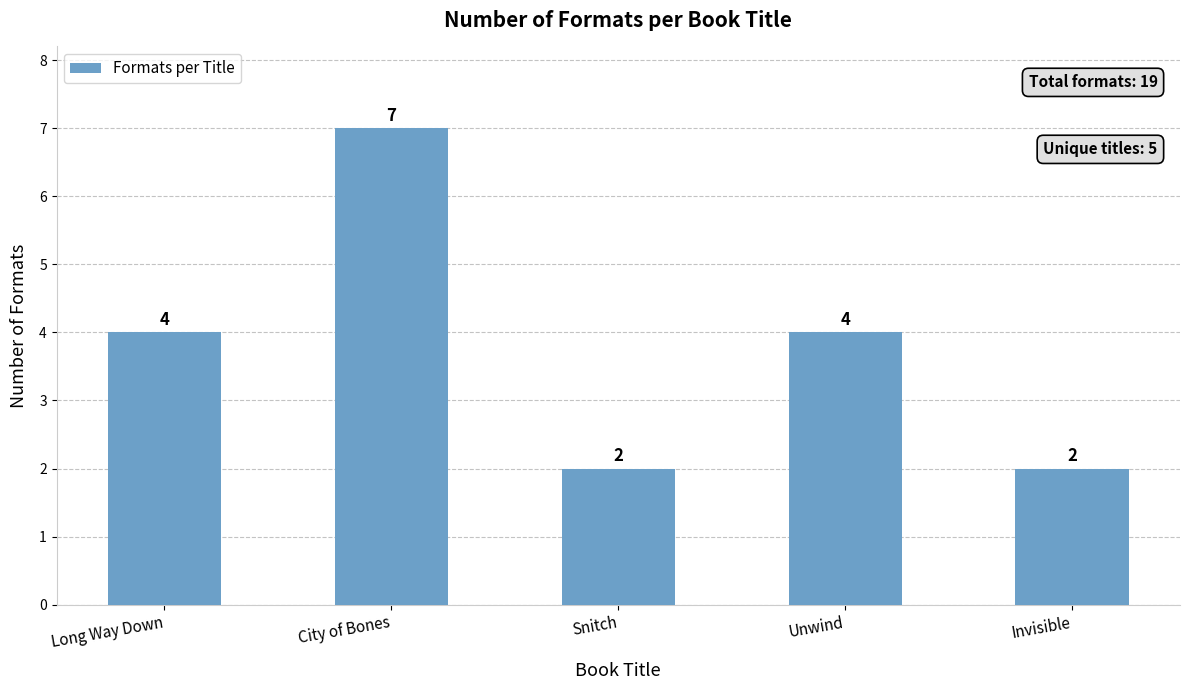

What is the minimum value shown in the chart?

2